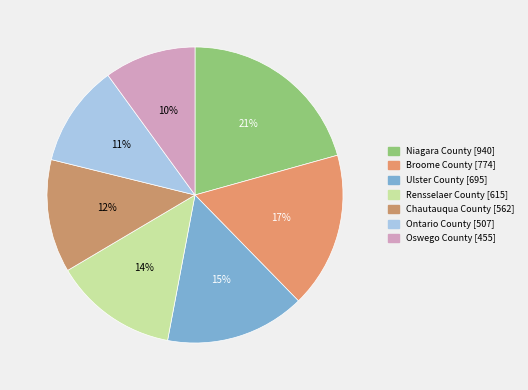

To the nearest percent, what percentage of the pie is Chautauqua County?

12%